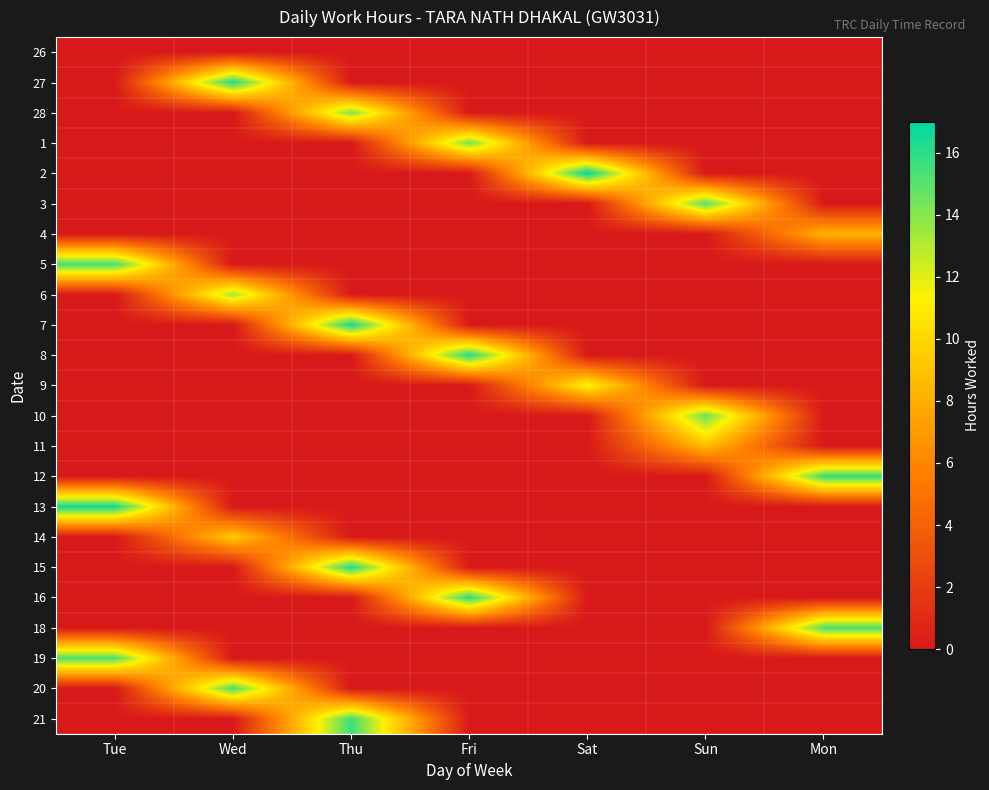

At how many categories does at least one series exceed 5?

7